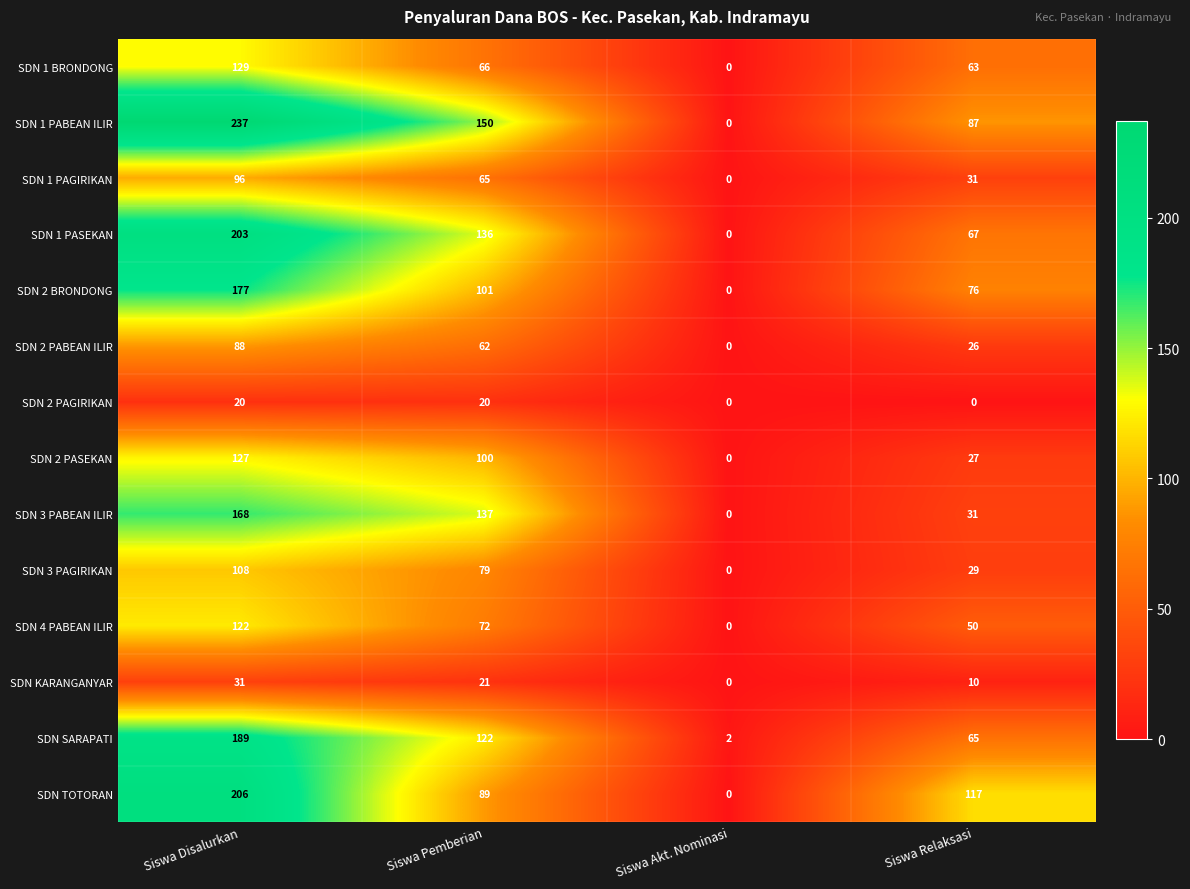

What is the highest value of the SDN 2 BRONDONG series?

177